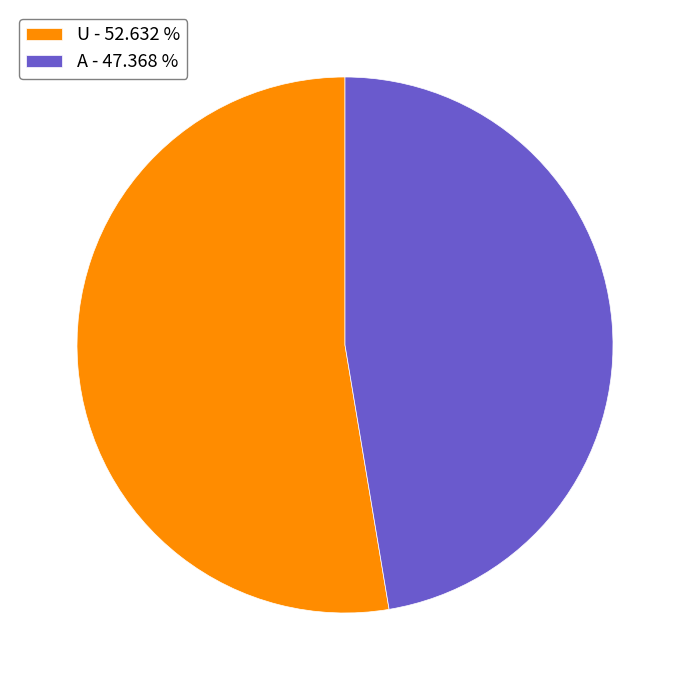

Is the sum of A - 47.368 % and U - 52.632 % greater than half?

Yes